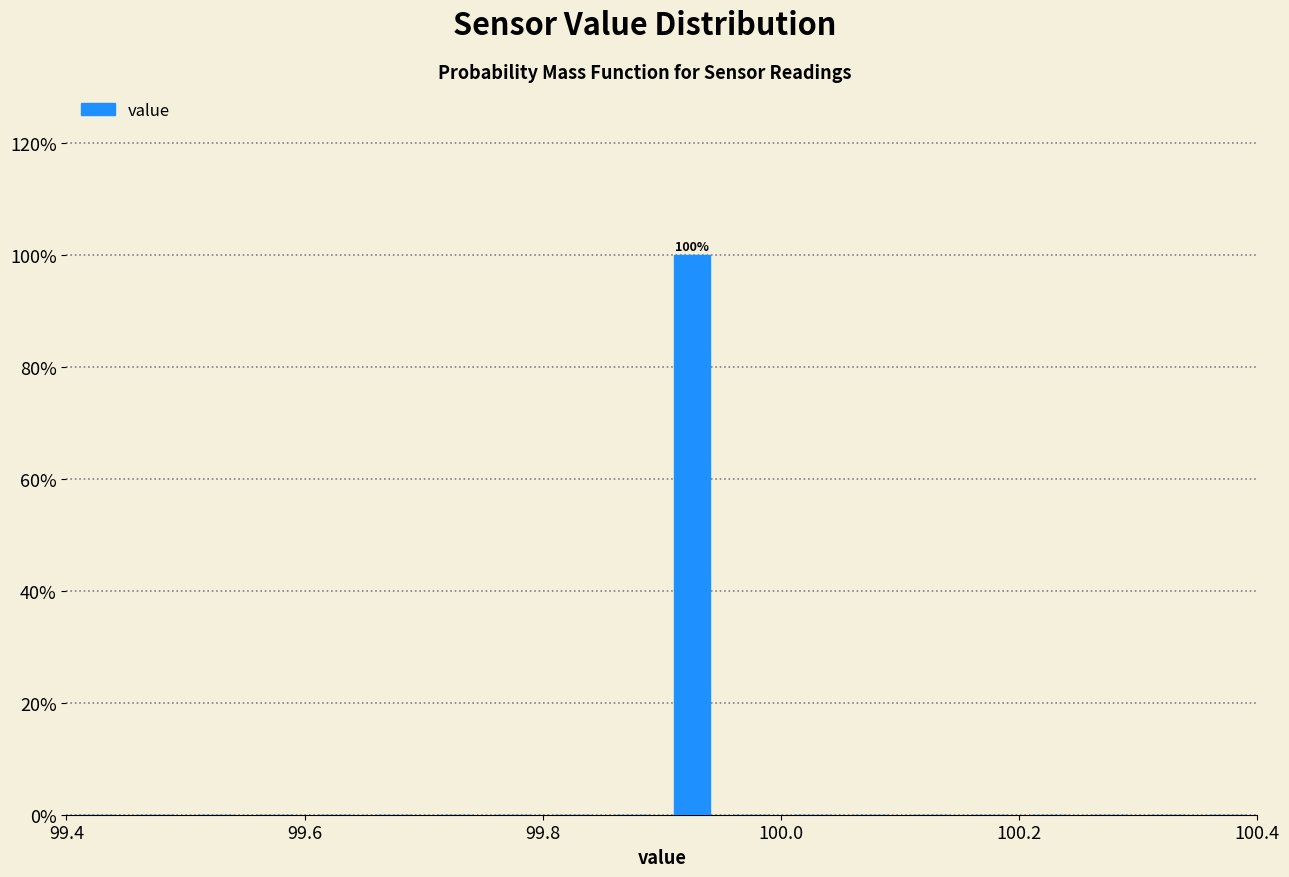

Read against the x-axis, roughly where is the centre of the tallest bar?

99.92